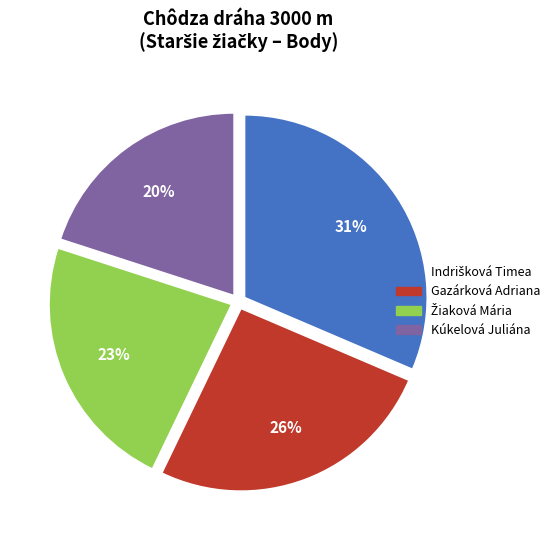

To the nearest percent, what is the difference between the largest and smallest slice percentages?

11%